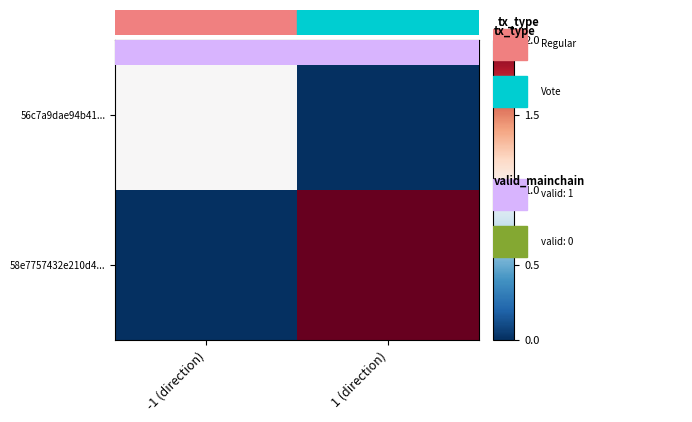

Which has a higher value, 1 (direction) or -1 (direction)?

-1 (direction)